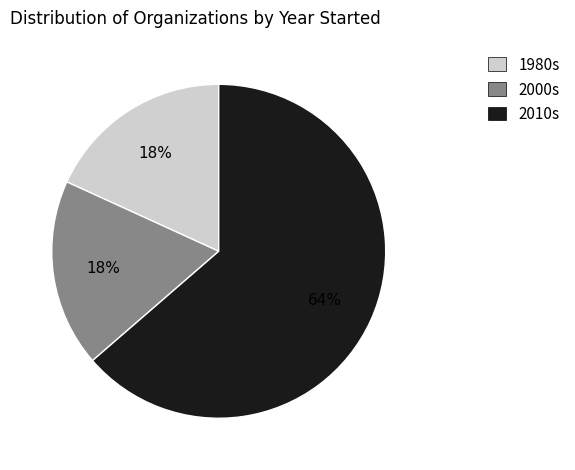

Is there a majority slice in this chart?

Yes